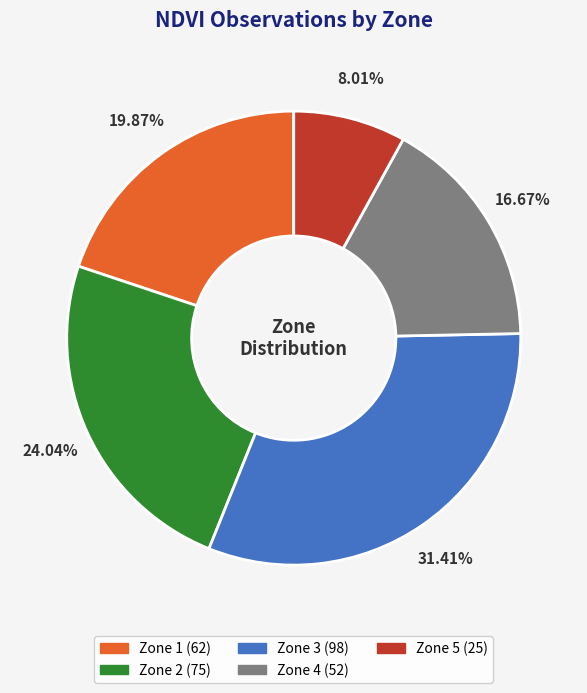

To the nearest percent, what portion does Zone 2 represent?

24%